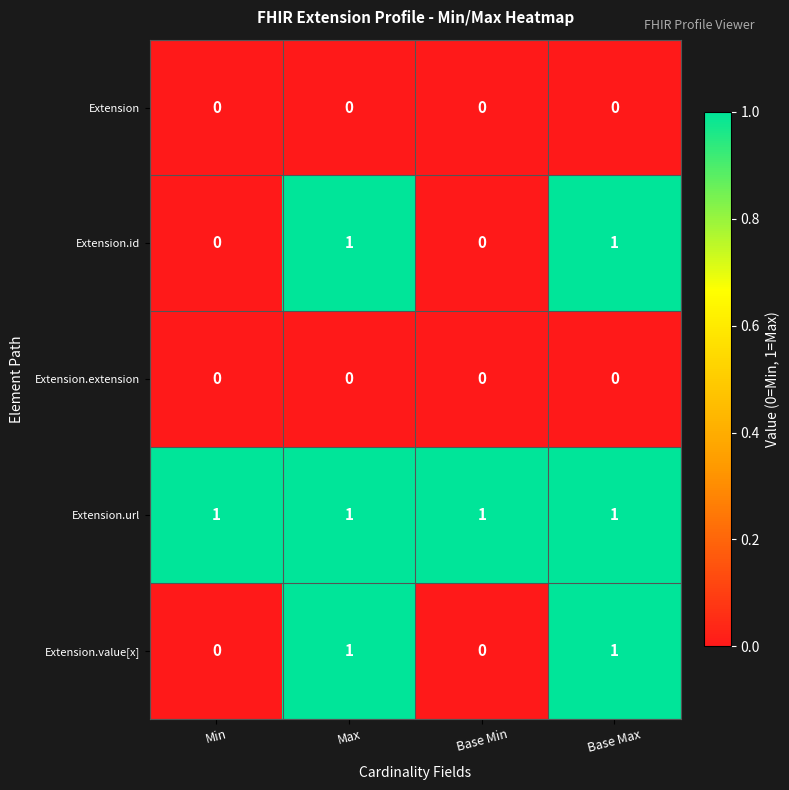

True or false: Extension.extension has a value of 0 at Max.

True